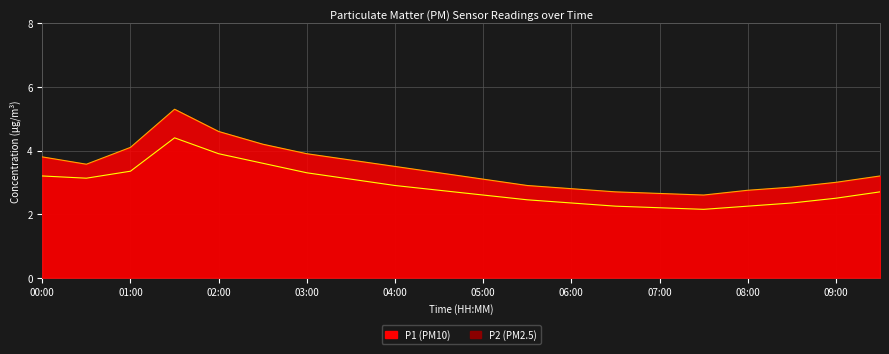

What are all the series names shown in the legend?

P1, P2